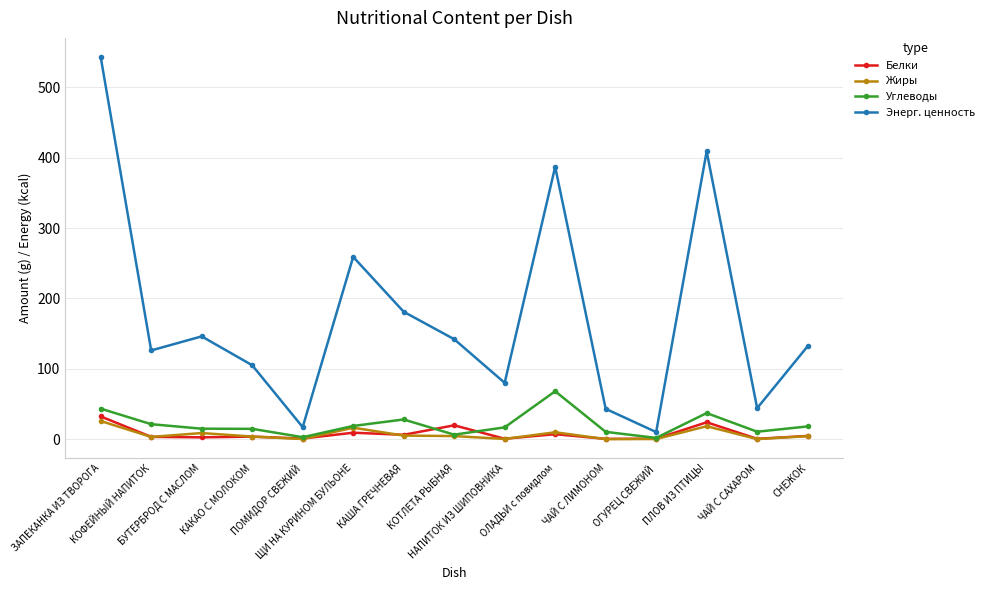

Which series has the largest range (max minus min)?

Энерг. ценность